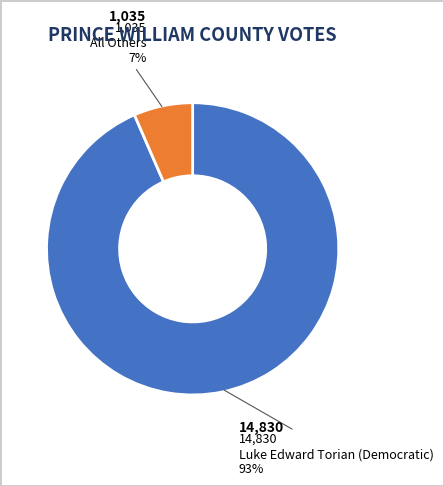

How many segments does this pie chart have?

2